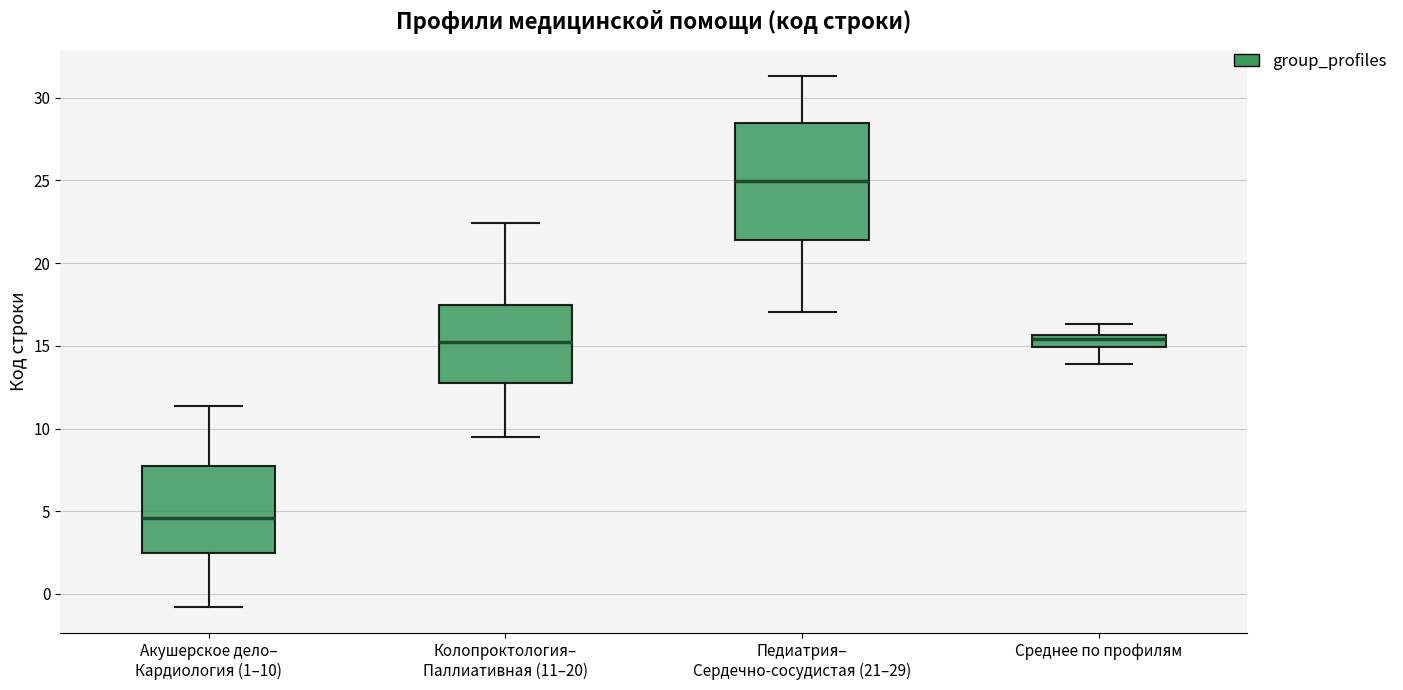

Which box's median line is the lowest?

Акушерское дело– Кардиология (1–10)